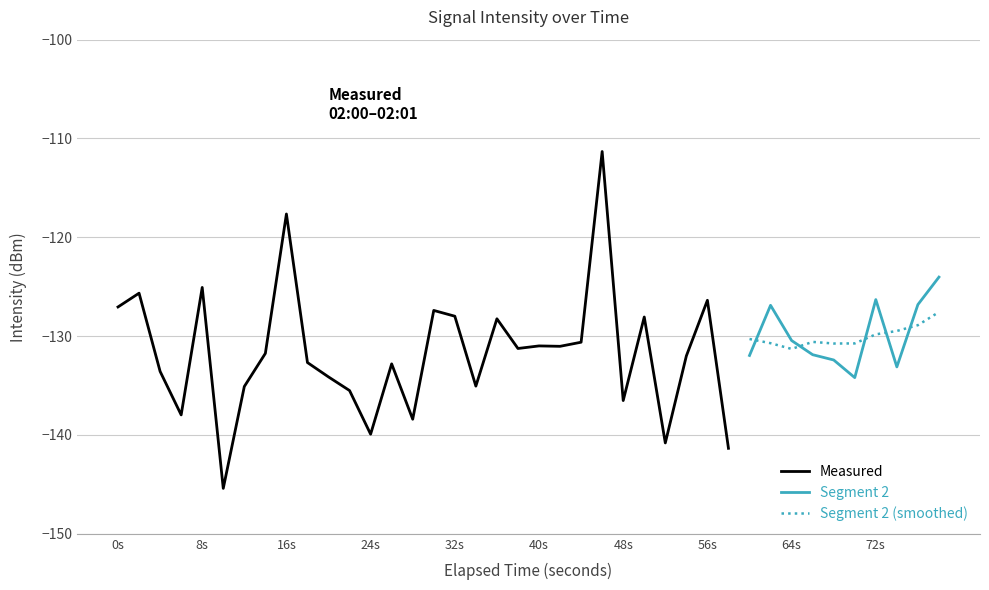

Rank the categories by value from highest to lowest.

23, 8, 39, 4, 1, 36, 28, 38, 31, 0, 15, 16, 25, 18, 32, 22, 20, 21, 19, 7, 33, 30, 27, 34, 9, 13, 37, 2, 10, 35, 17, 6, 11, 24, 3, 14, 12, 26, 29, 5